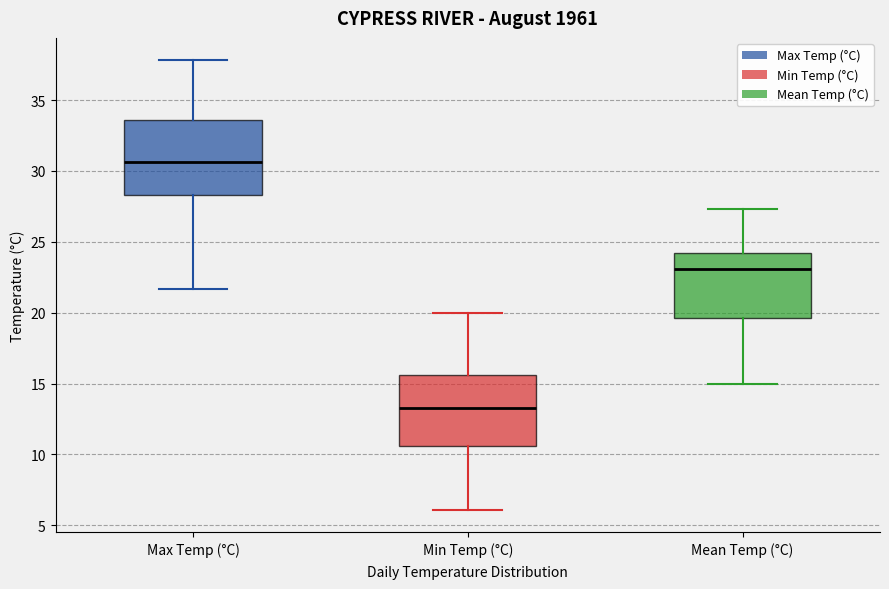

Which box's median line is the lowest?

Min Temp (°C)